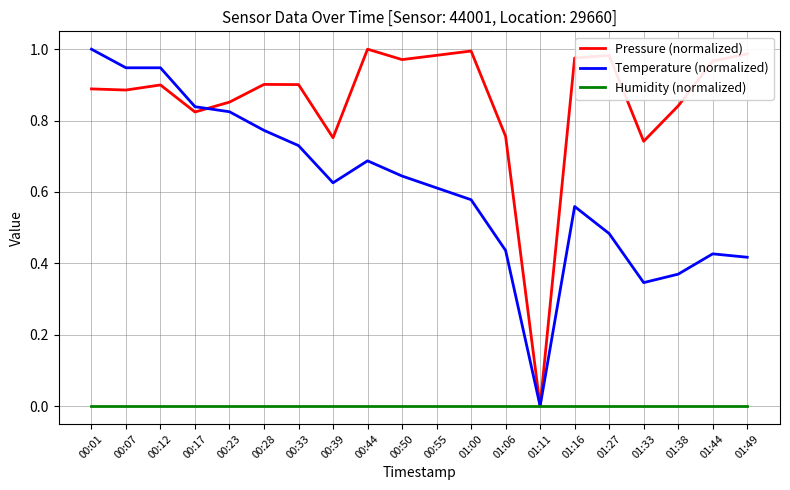

What are all the series names shown in the legend?

Pressure (normalized), Temperature (normalized), Humidity (normalized)